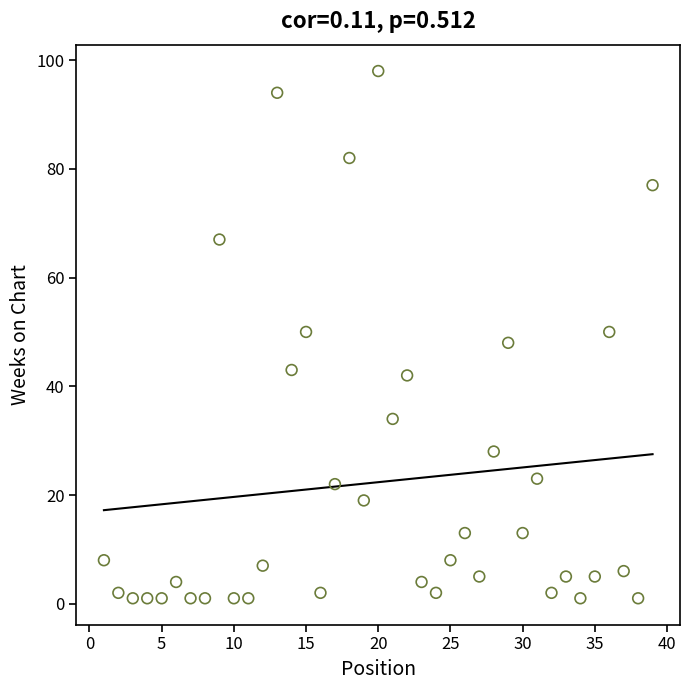

What is the range of Y values (max minus min)?

97